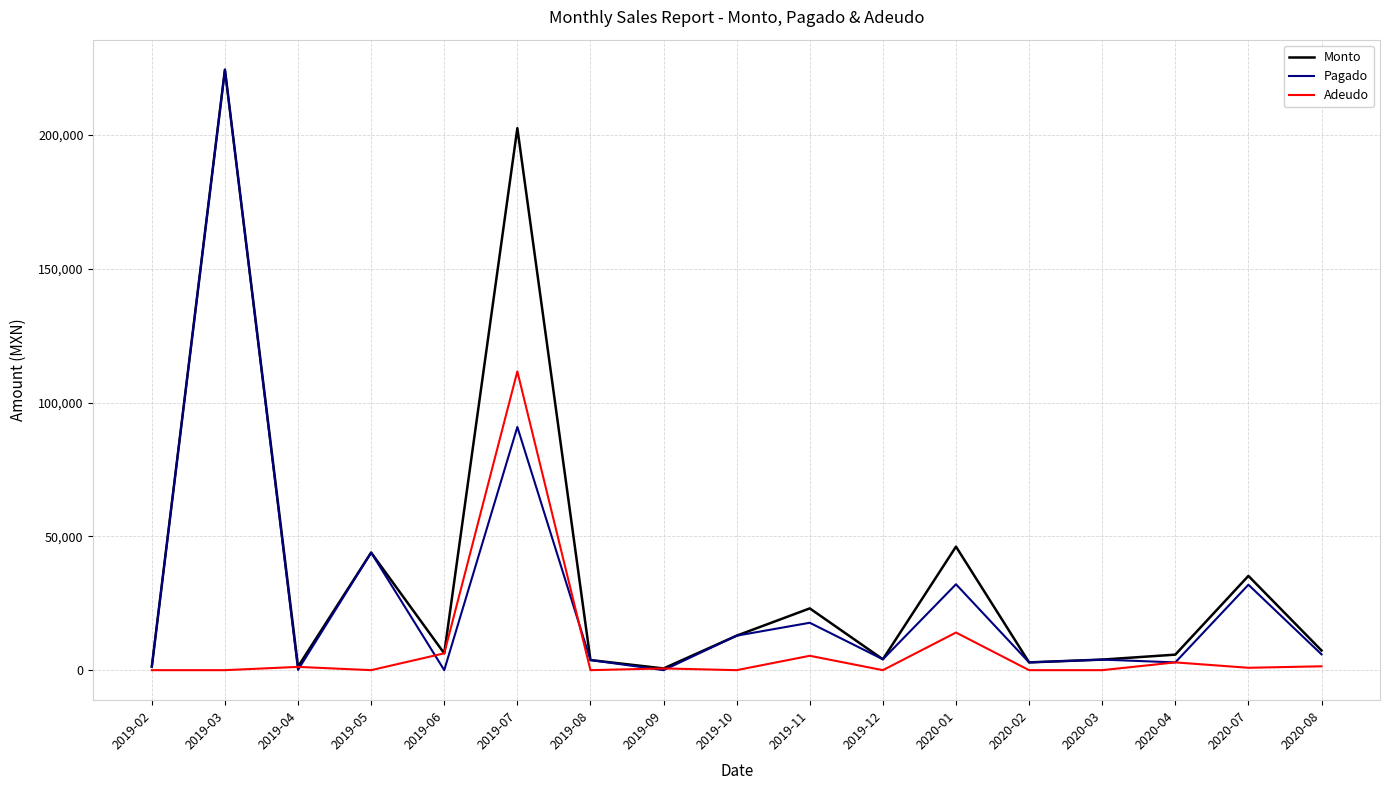

What is the maximum value for Monto?

224400